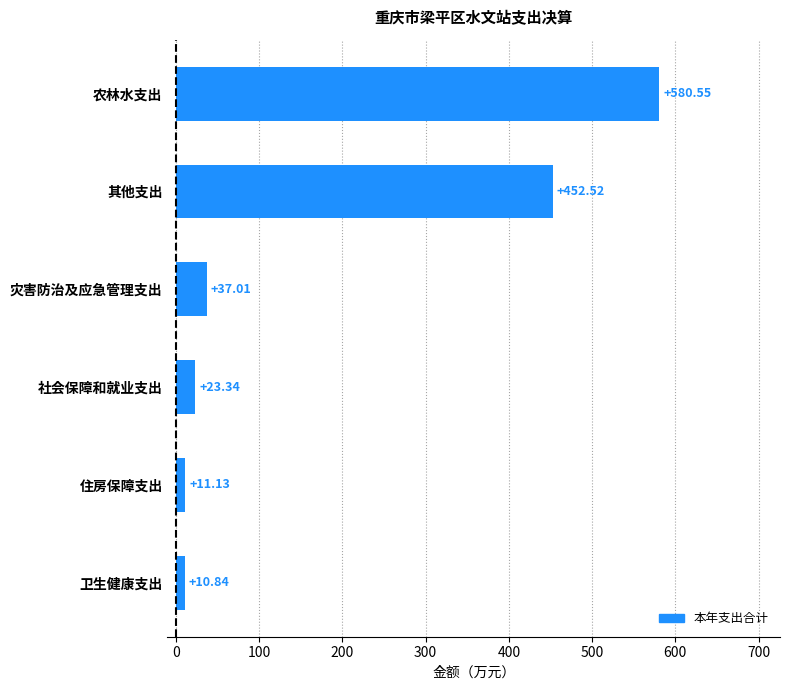

Count the number of categories in the chart.

6